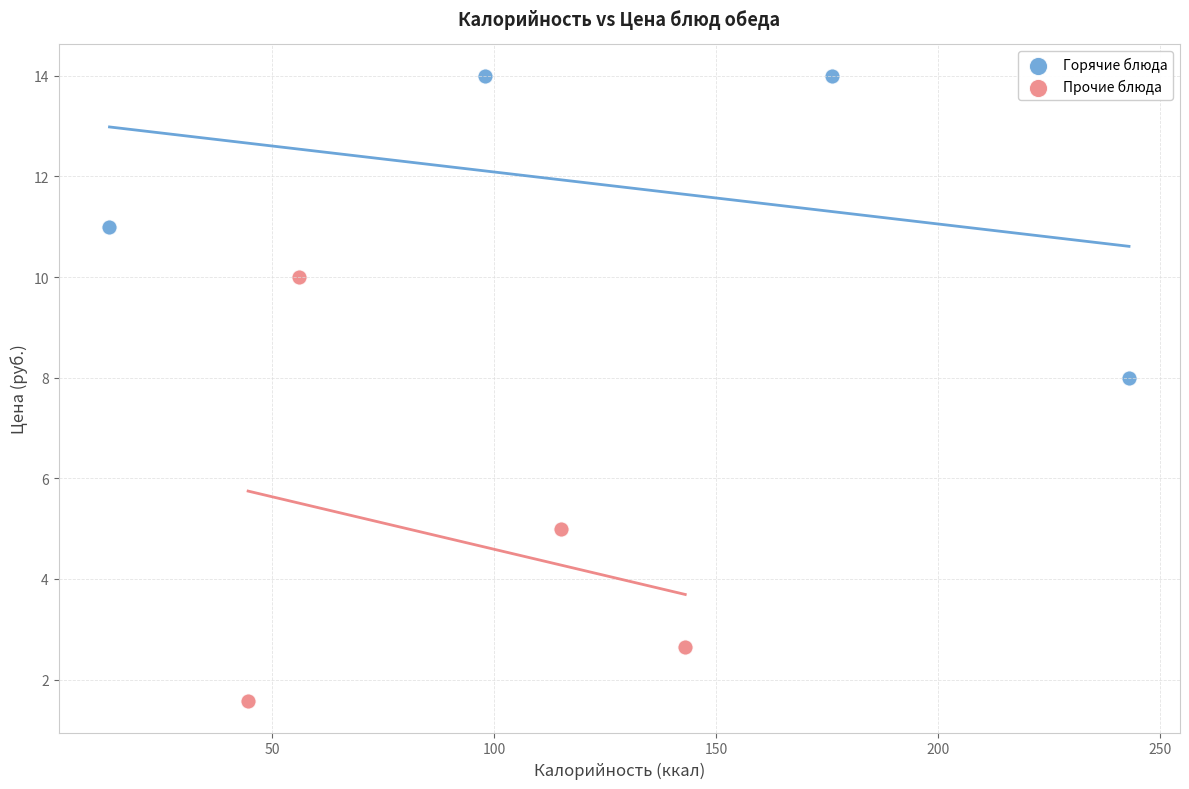

Which series reaches the maximum Y coordinate?

Горячие блюда